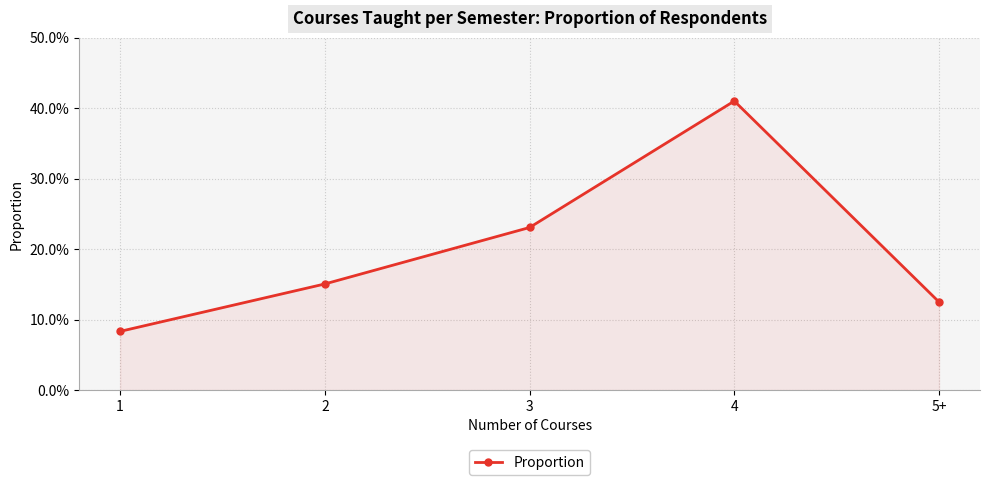

Does the chart have visible grid lines?

Yes